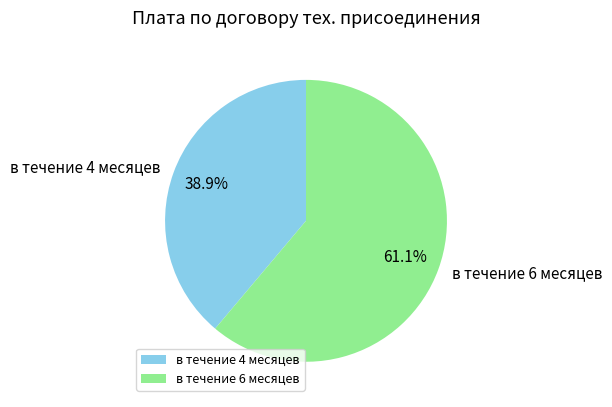

Which slice is the smallest?

в течение 4 месяцев